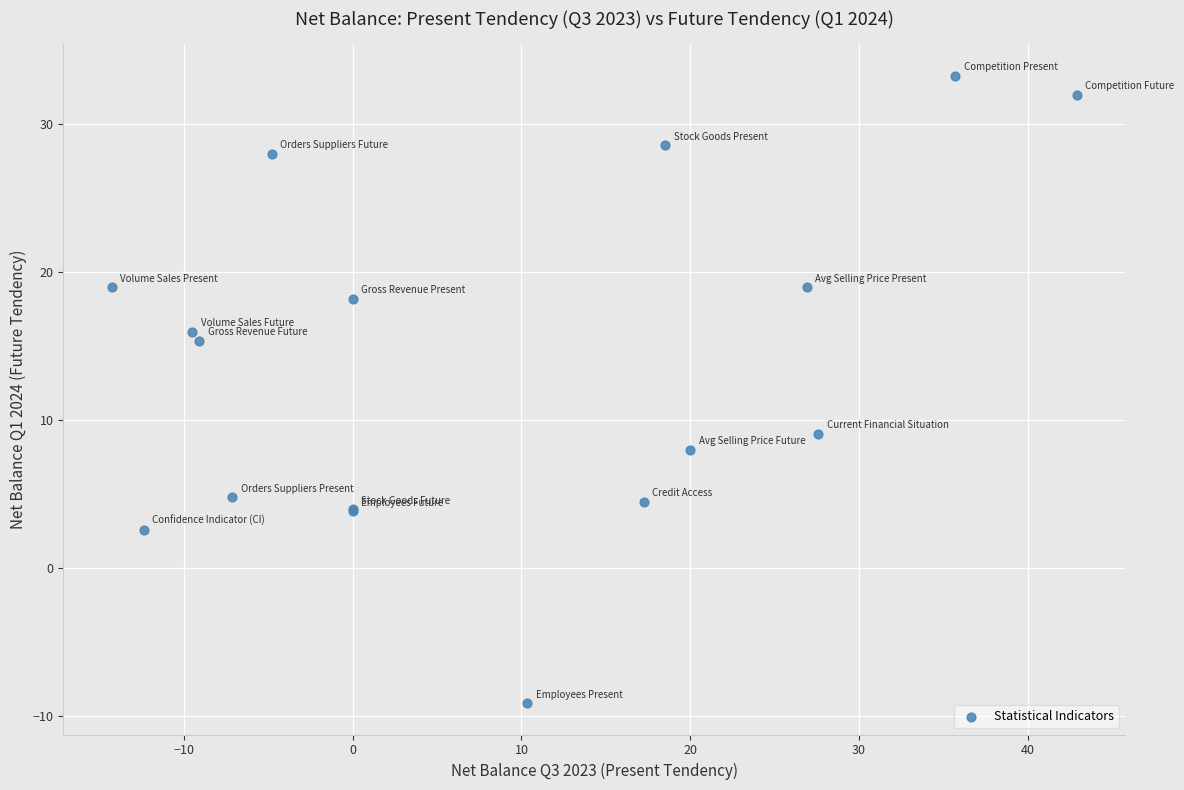

What Y value in the scatter plot is closest to 12?

9.1